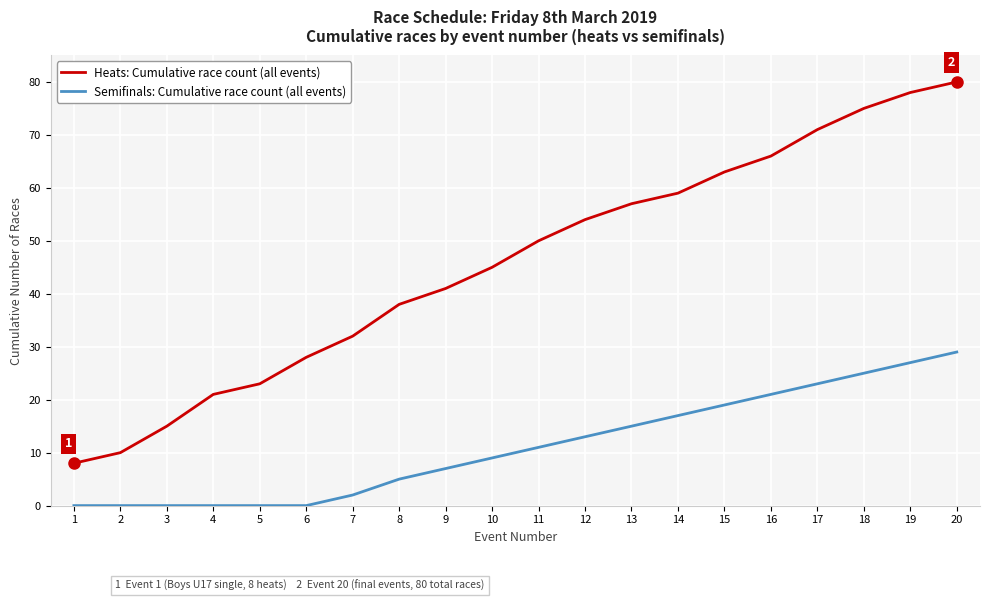

True or false: Heats: Cumulative race count (all events) has more than 1 points higher than both neighbors.

False